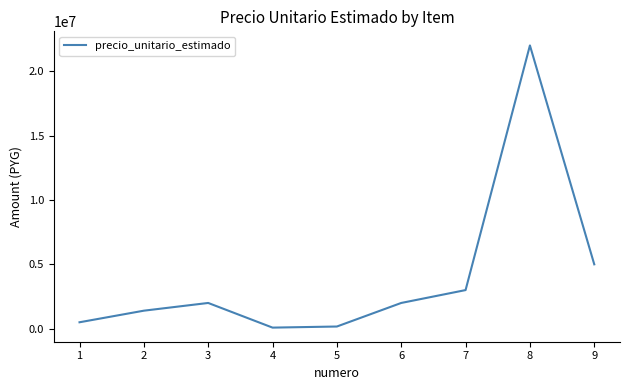

What is the greatest value displayed?

22000000